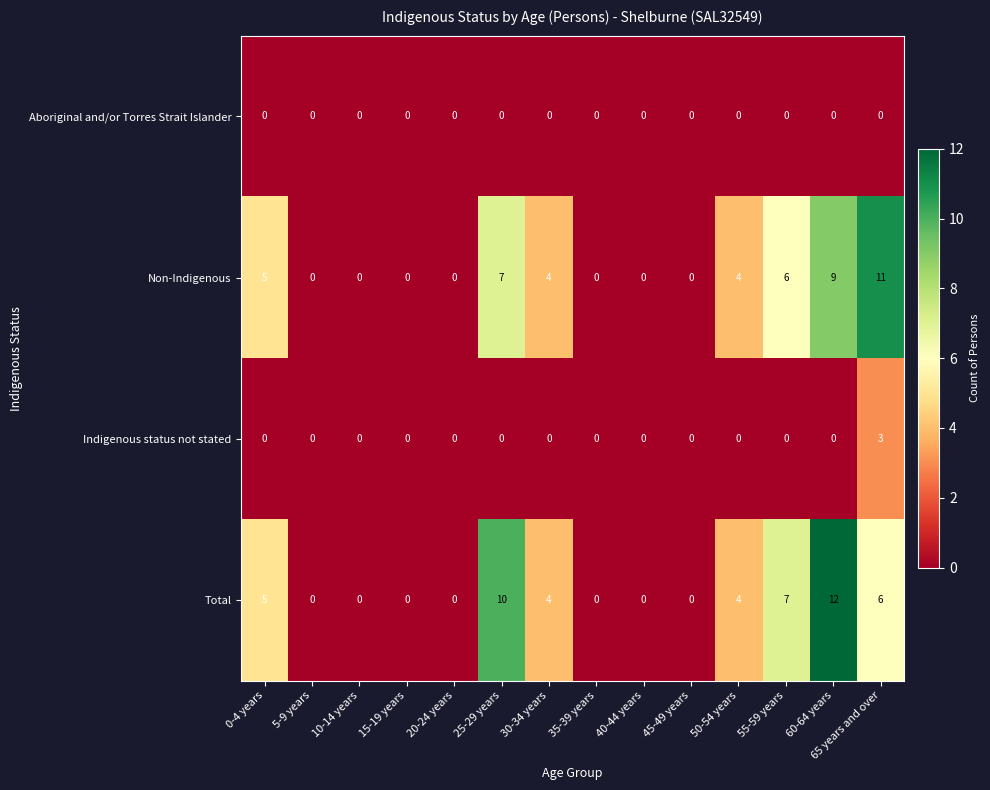

What is the greatest value displayed?

12